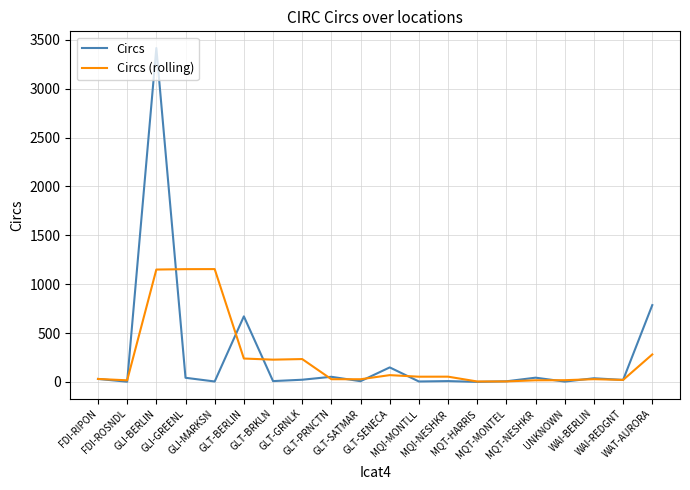

Does the chart have visible grid lines?

Yes